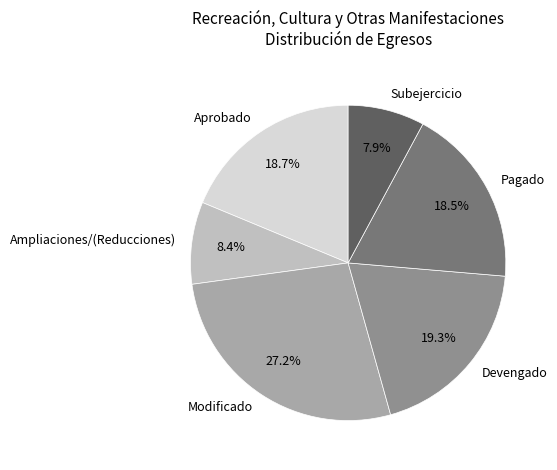

Is the sum of Aprobado and Subejercicio greater than half?

No